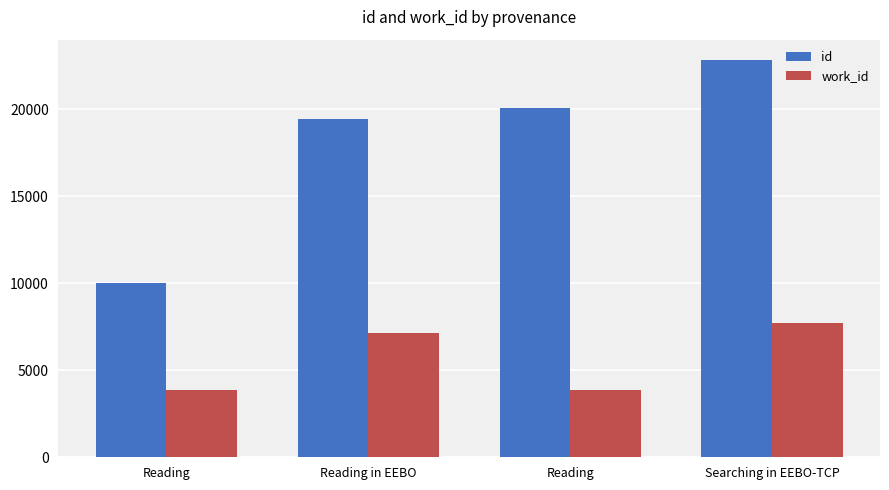

What are all the series names shown in the legend?

id, work_id